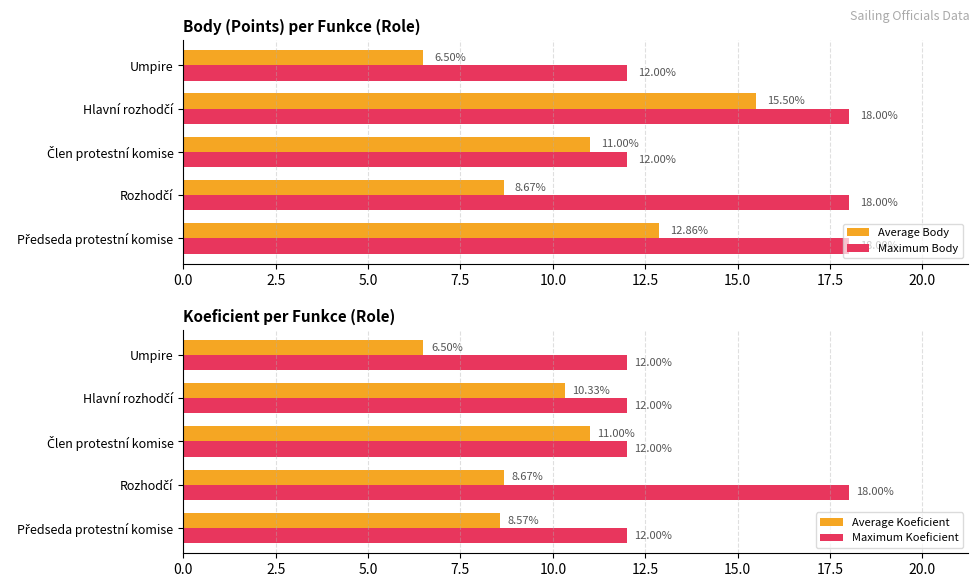

What is the difference between the second highest and minimum values in the Average Body series?

6.4